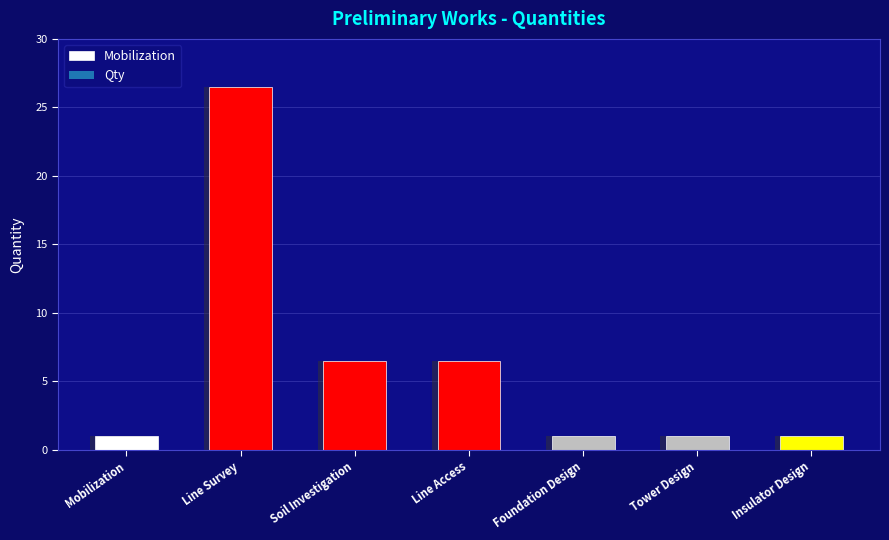

What is the label of the 5th bar from the right?

Soil Investigation